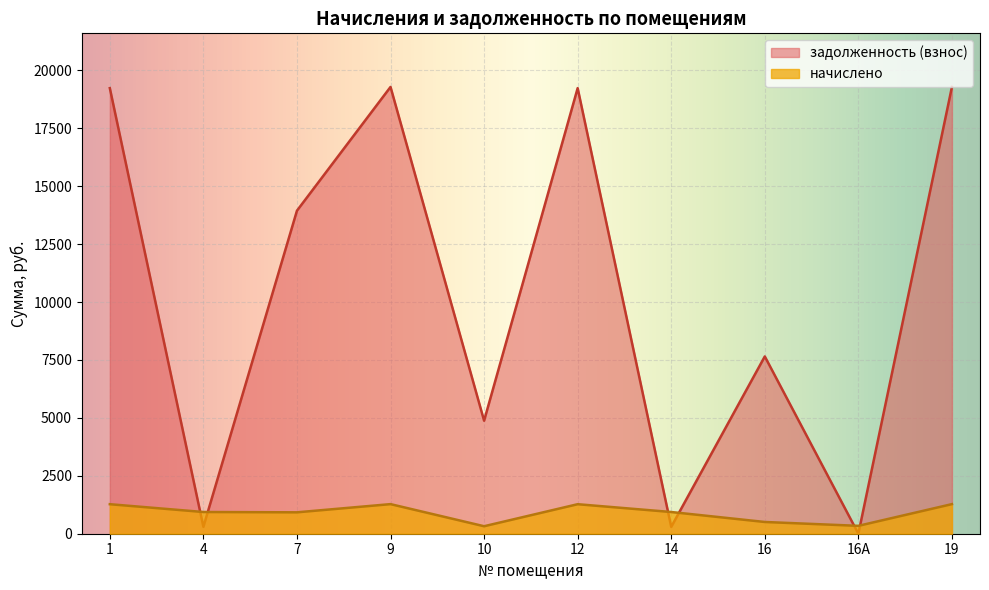

Which series has the largest total across all categories?

задолженность (взнос)